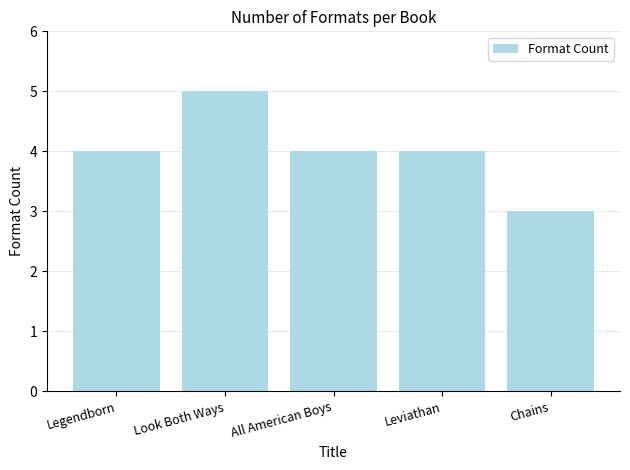

The value at All American Boys is 4. True or false?

True